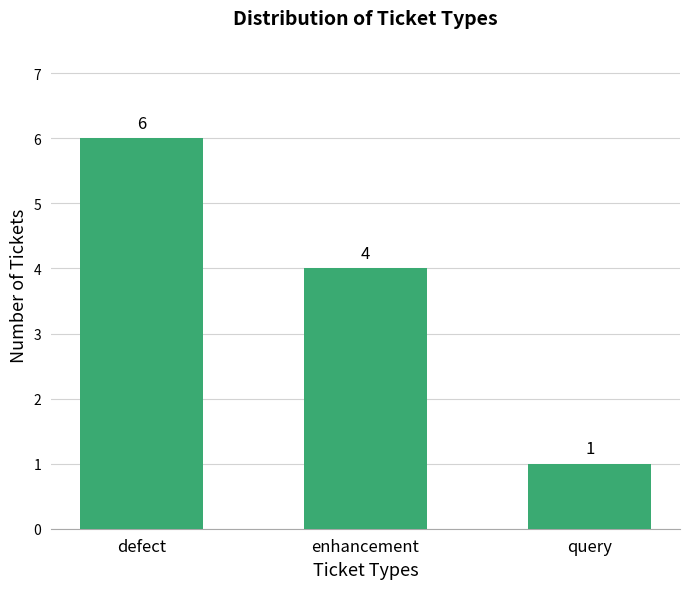

At which label does the data first exceed 4?

defect